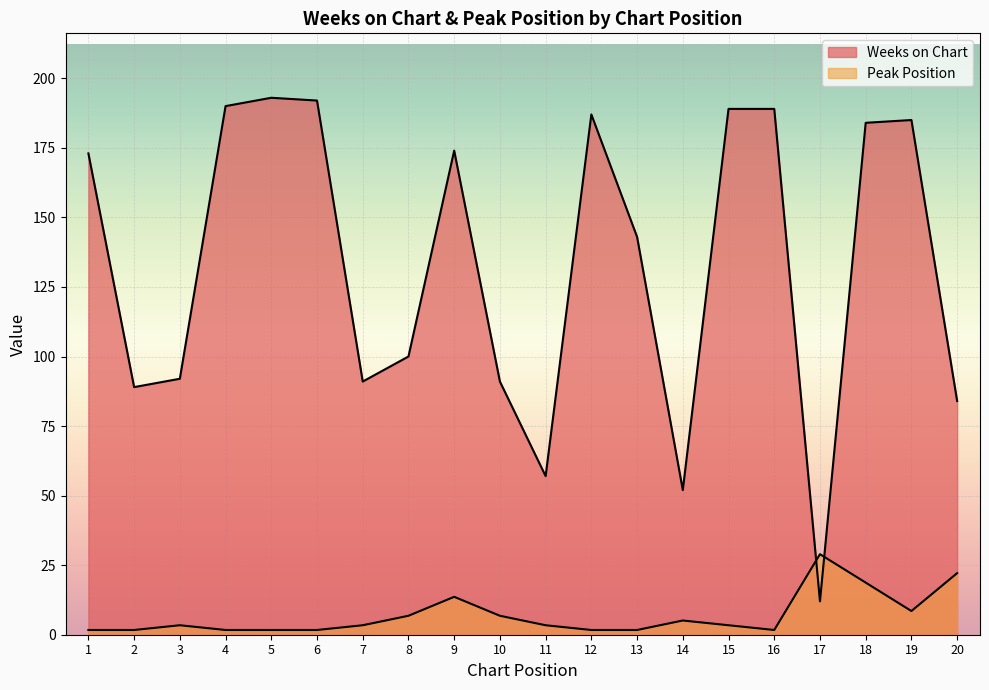

At which category is the sum across all series the highest?

18